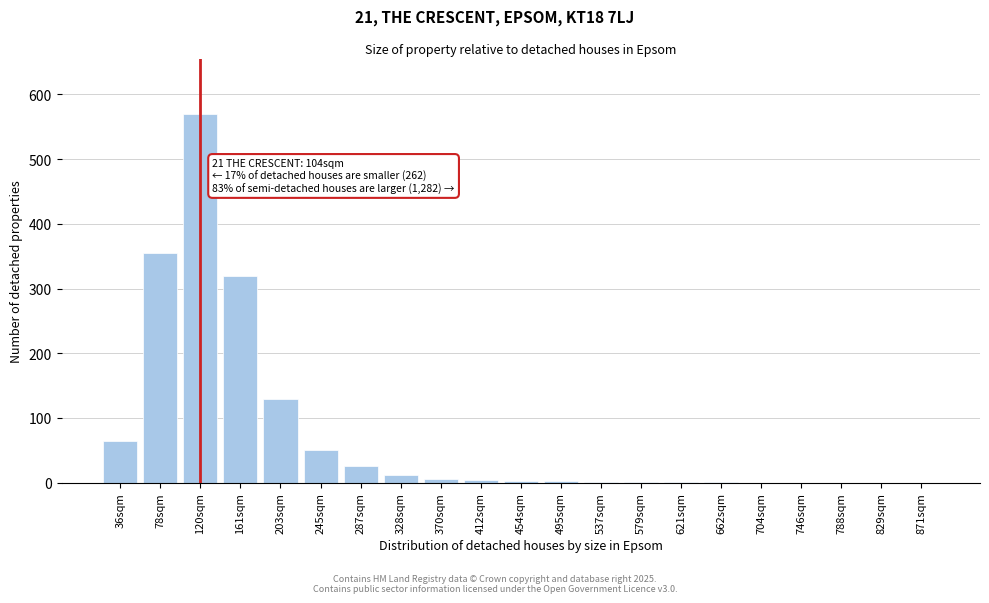

The value at 871sqm is -338. True or false?

False